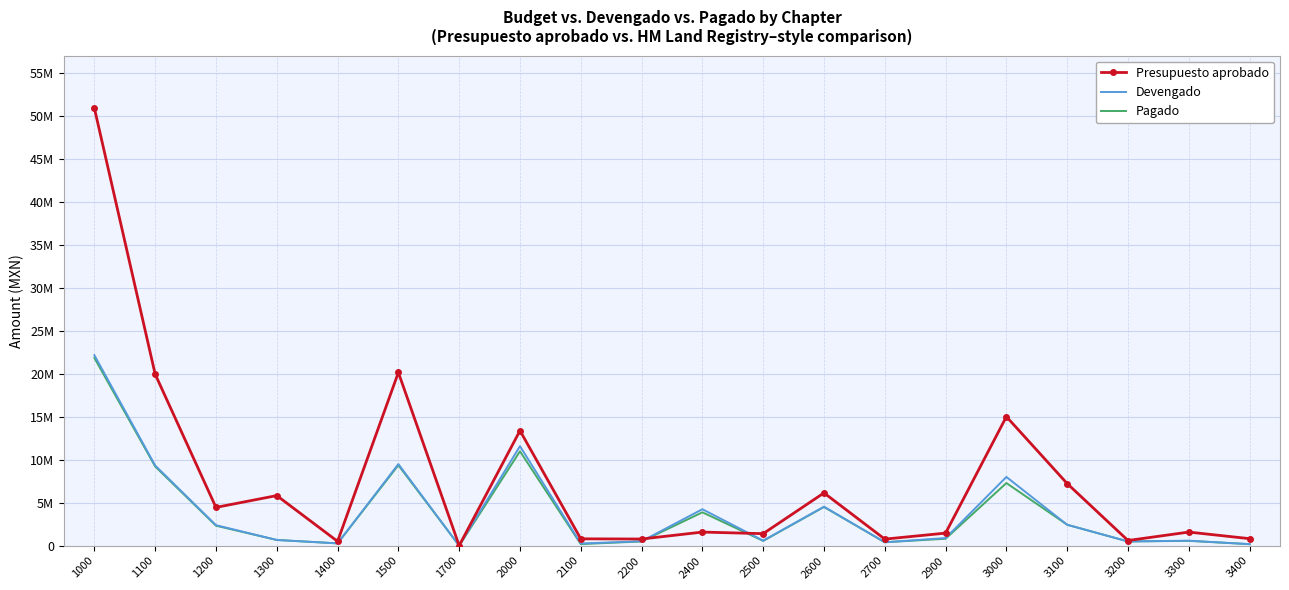

List the series in order of their peak value, lowest first.

Pagado, Devengado, Presupuesto aprobado